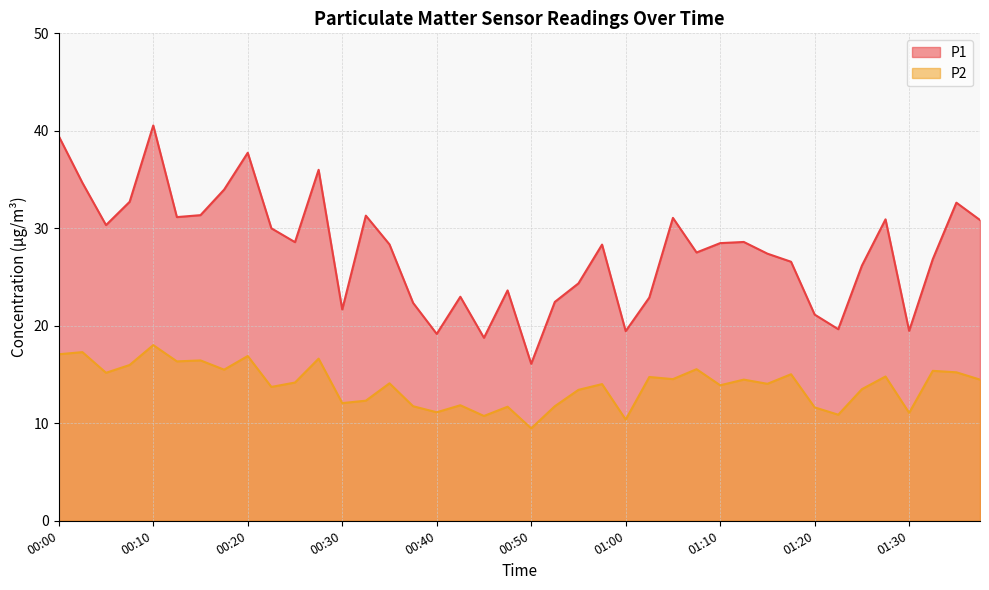

True or false: P1 has a value of 22.4 at 00:52.

True